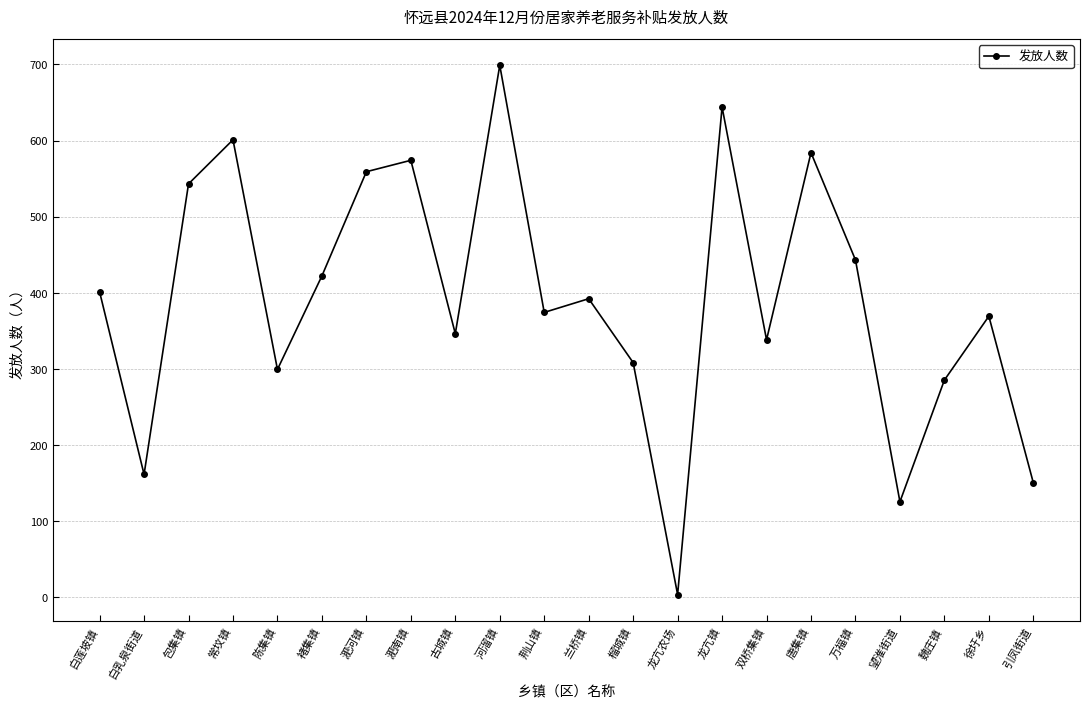

How many points are higher than both their immediate neighbors (excluding endpoints)?

7